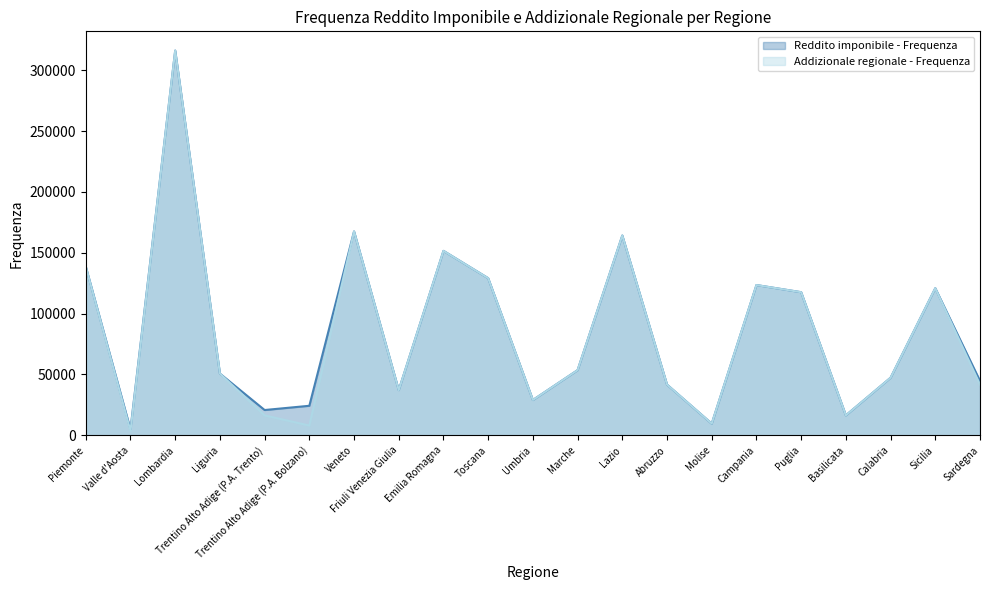

How many values in the Addizionale regionale - Frequenza series exceed 50722?

10